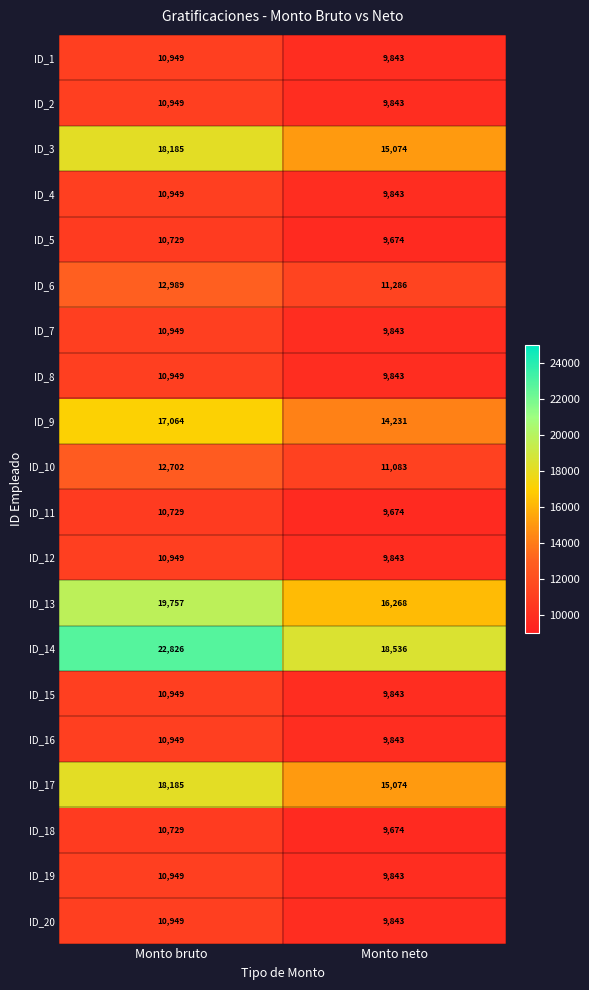

True or false: ID_16 has a value of 14316 at Monto neto.

False